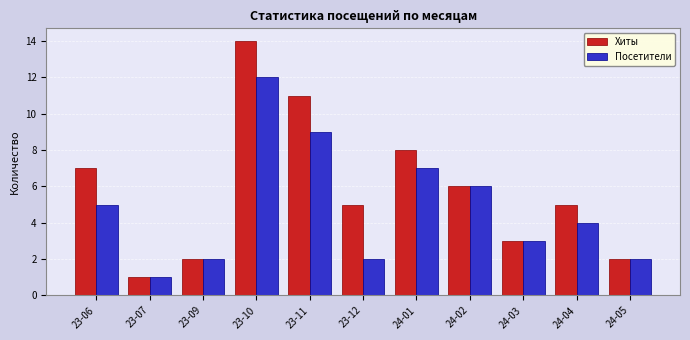

What is the total value across all series at 23-07?

2